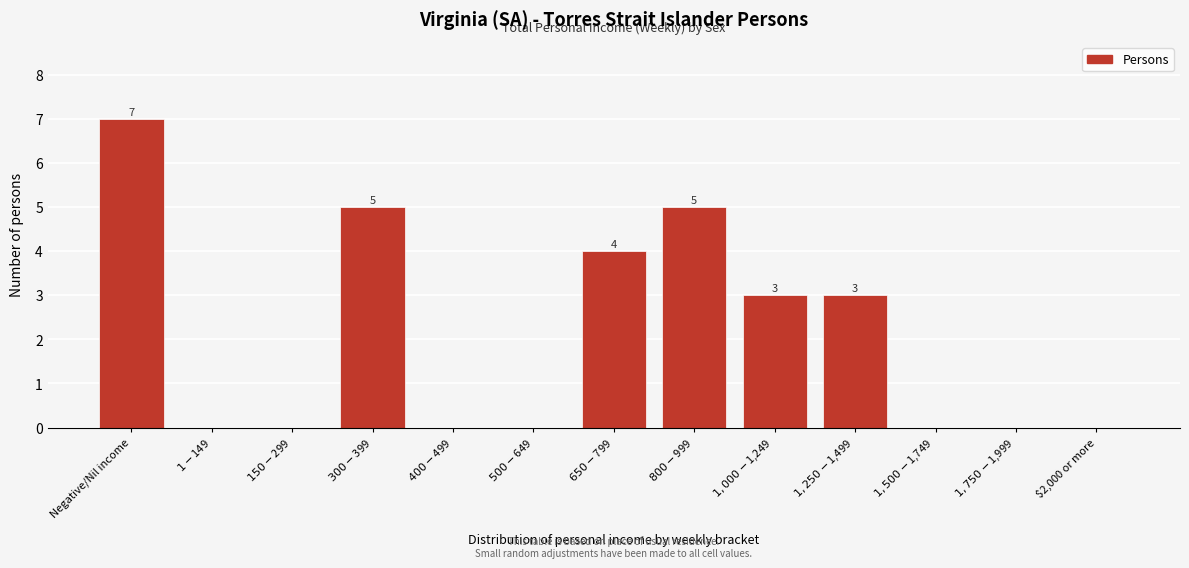

What is the greatest value displayed?

7